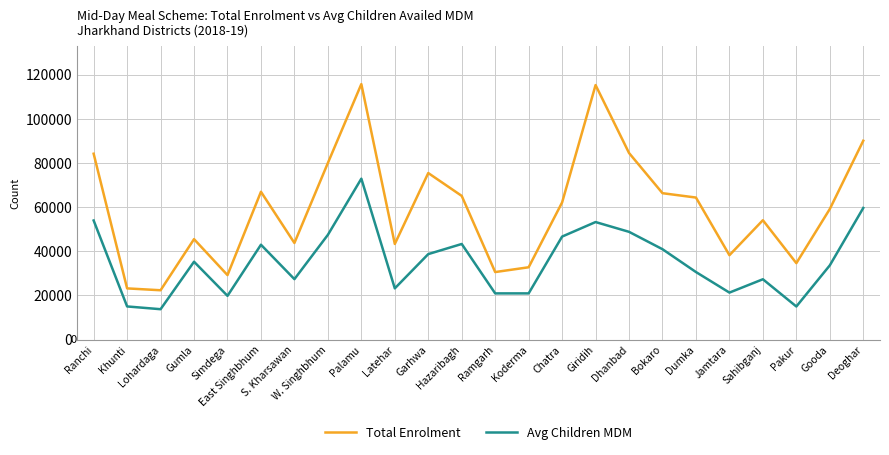

What is the sum of the Total Enrolment values at Pakur and Lohardaga?

56937.0